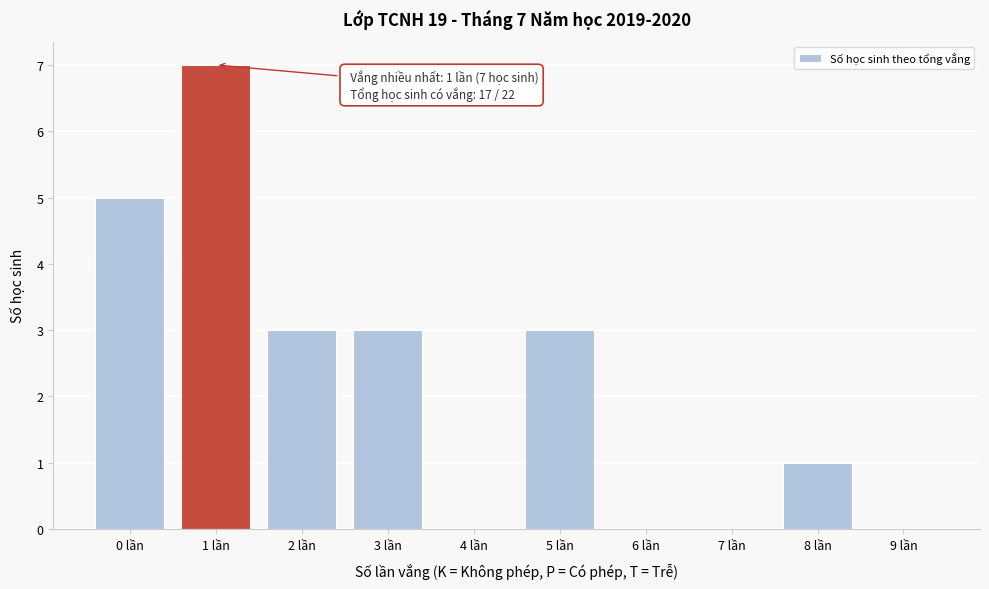

Reading left to right, what are all the values shown in this chart?

0 lần=5	1 lần=7	2 lần=3	3 lần=3	4 lần=0	5 lần=3	6 lần=0	7 lần=0	8 lần=1	9 lần=0